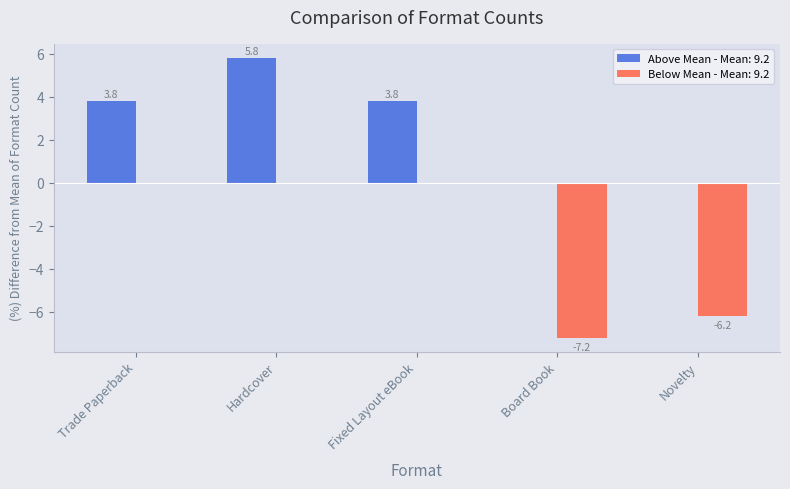

Which series changed the most between Trade Paperback and Hardcover?

Above Mean - Mean: 9.2